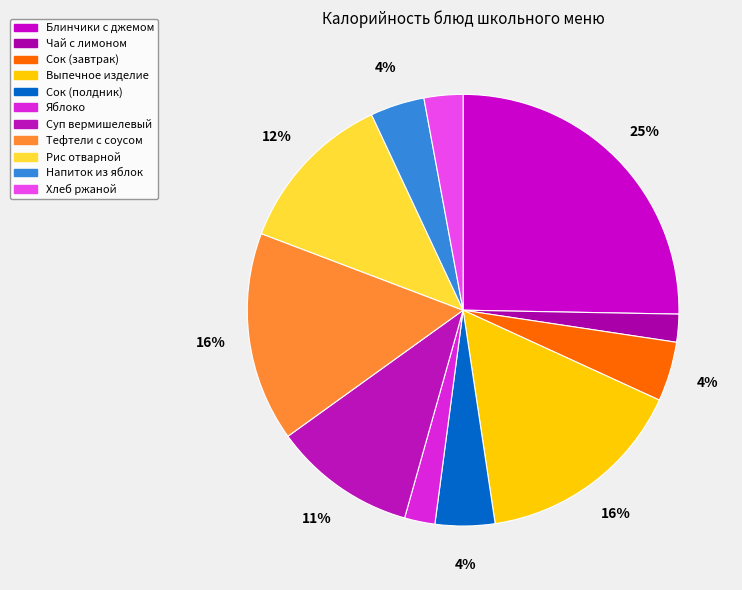

Count the number of slices in the pie.

11